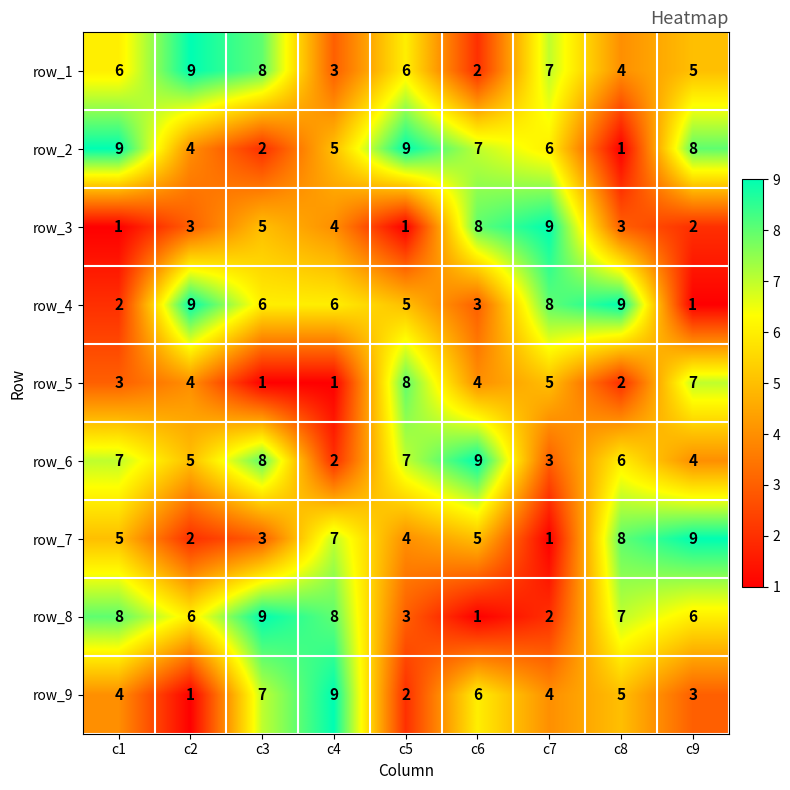

What value does the row_8 series have at c8?

7